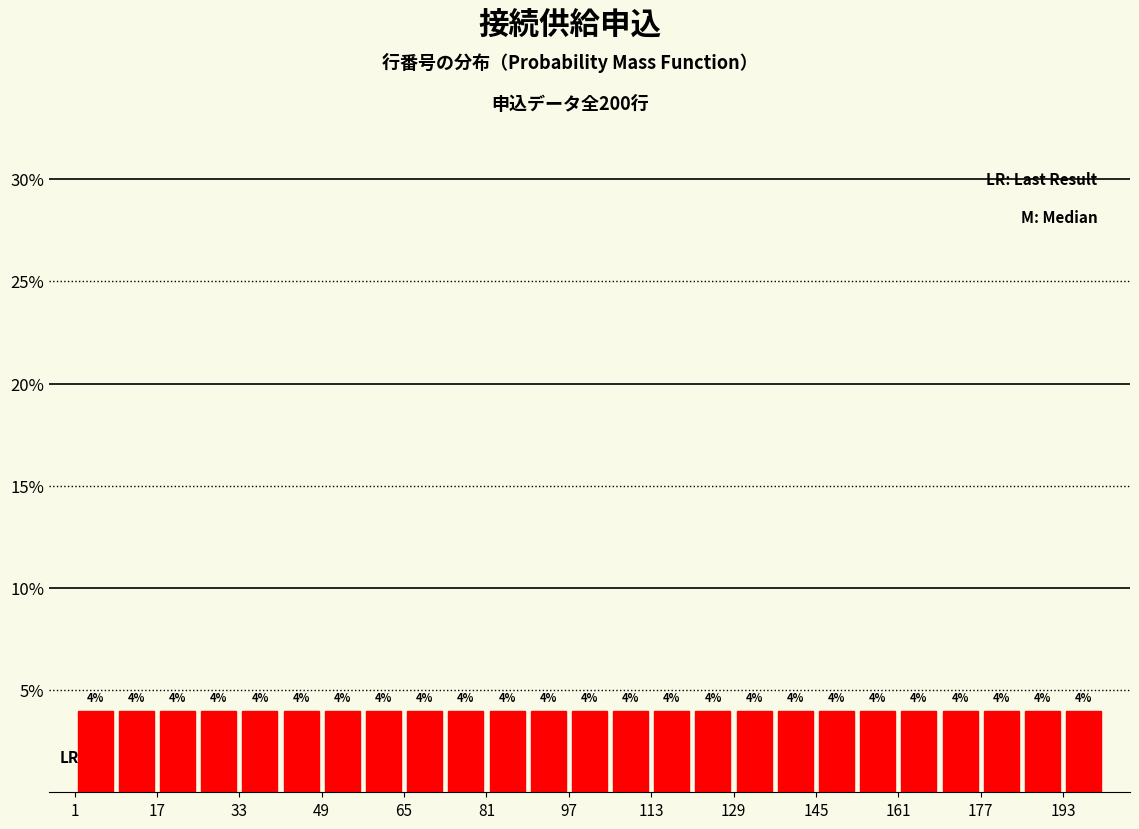

Reading left to right, transcribe this chart: for each bar, give the range it covers on the x-axis and its height. The bar edges are not printed on the chart, so give them approximately, as read against the axis.

1 to 9: 4
9 to 17: 4
17 to 25: 4
25 to 33: 4
33 to 41: 4
41 to 49: 4
49 to 57: 4
57 to 65: 4
65 to 73: 4
73 to 81: 4
81 to 89: 4
89 to 97: 4
97 to 105: 4
105 to 113: 4
113 to 121: 4
121 to 129: 4
129 to 137: 4
137 to 145: 4
145 to 153: 4
153 to 161: 4
161 to 169: 4
169 to 177: 4
177 to 185: 4
185 to 193: 4
193 to 201: 4